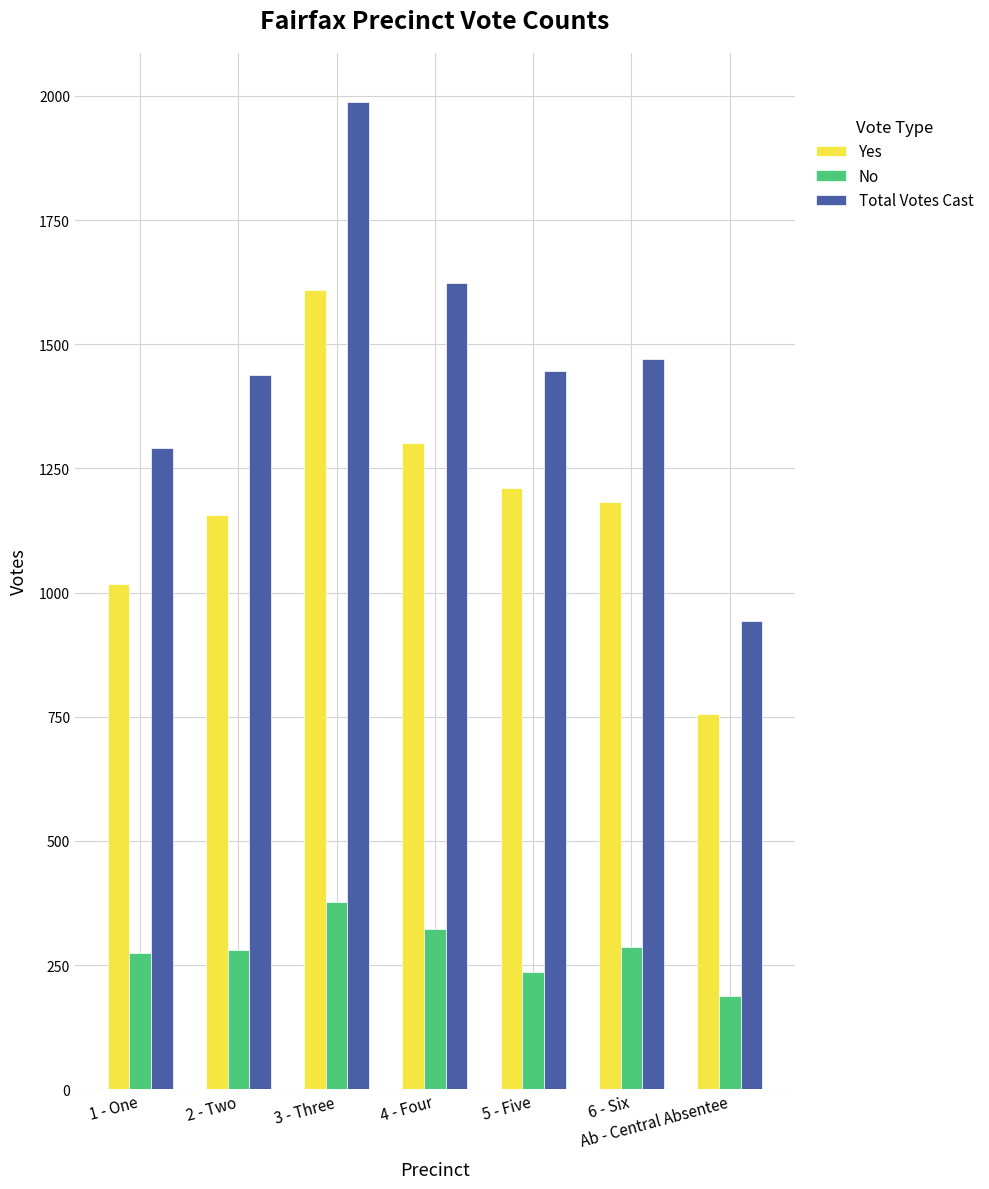

What is the approximate value of No at 6 - Six, to the nearest 10?

290